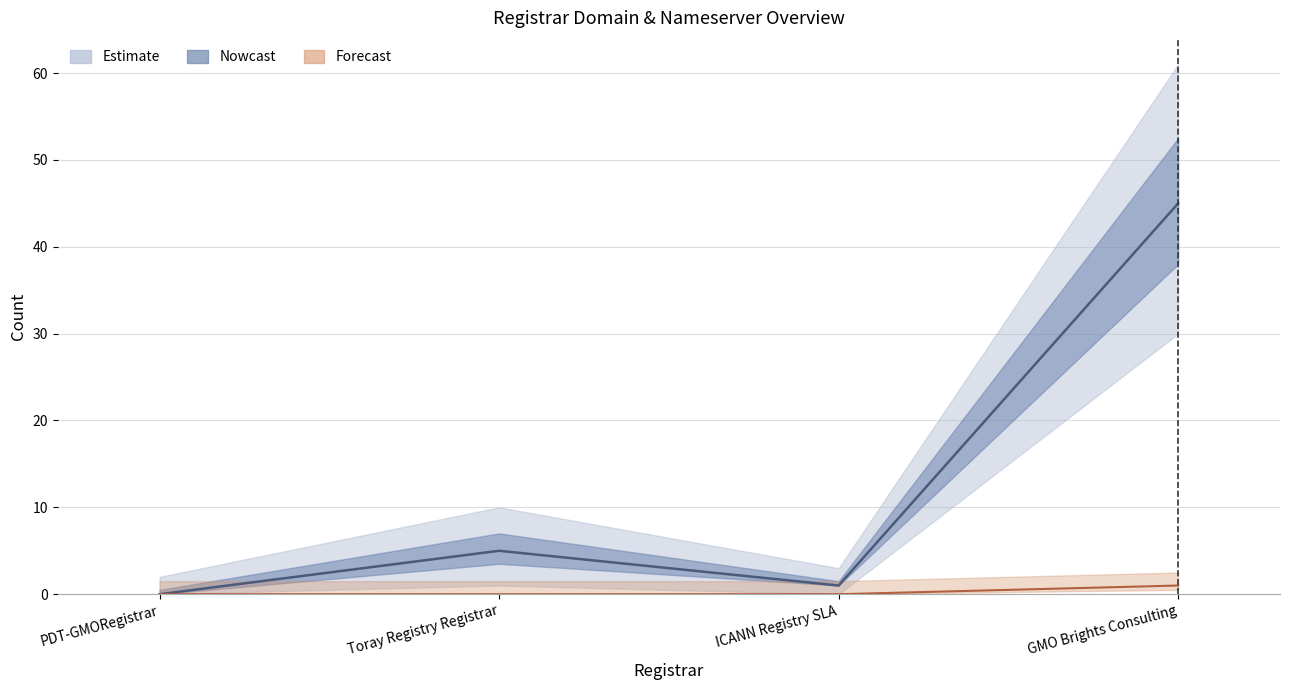

What is the label of the 2nd point from the right?

ICANN Registry SLA